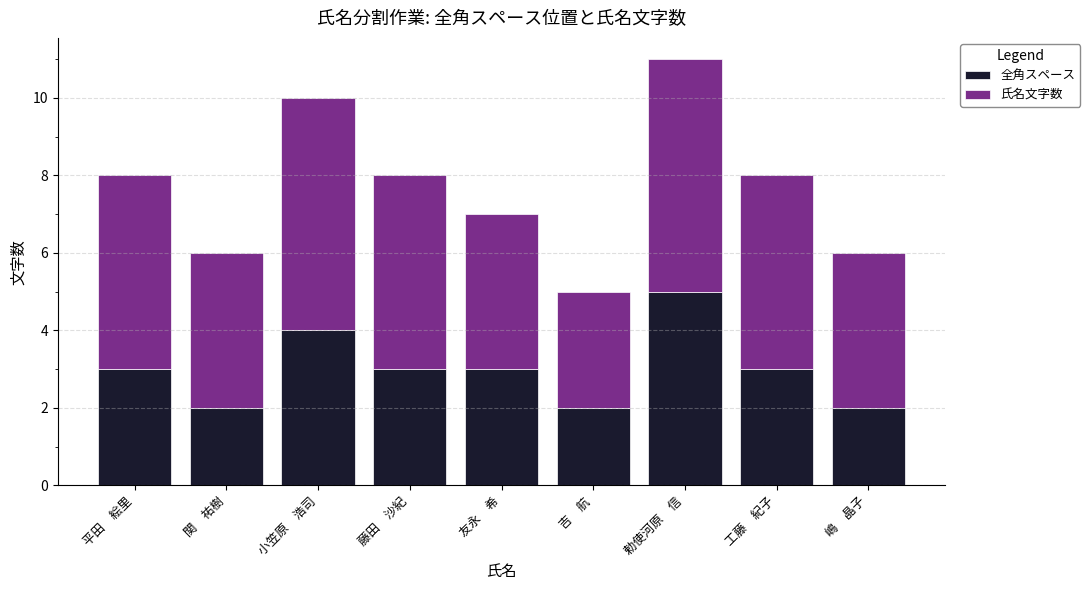

At which label does 全角スペース reach its peak?

勅使河原　信